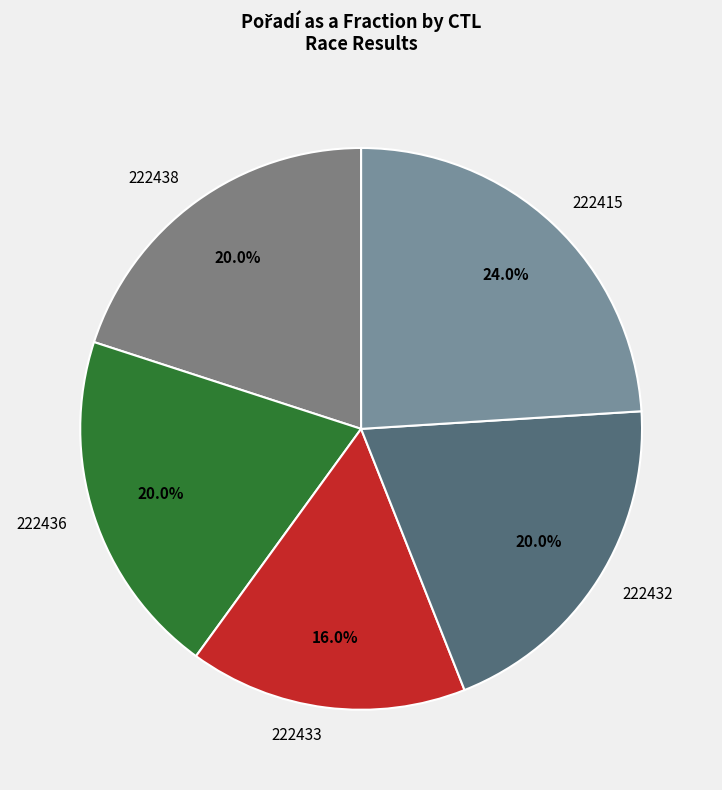

Is the sum of 222415 and 222436 greater than half?

No